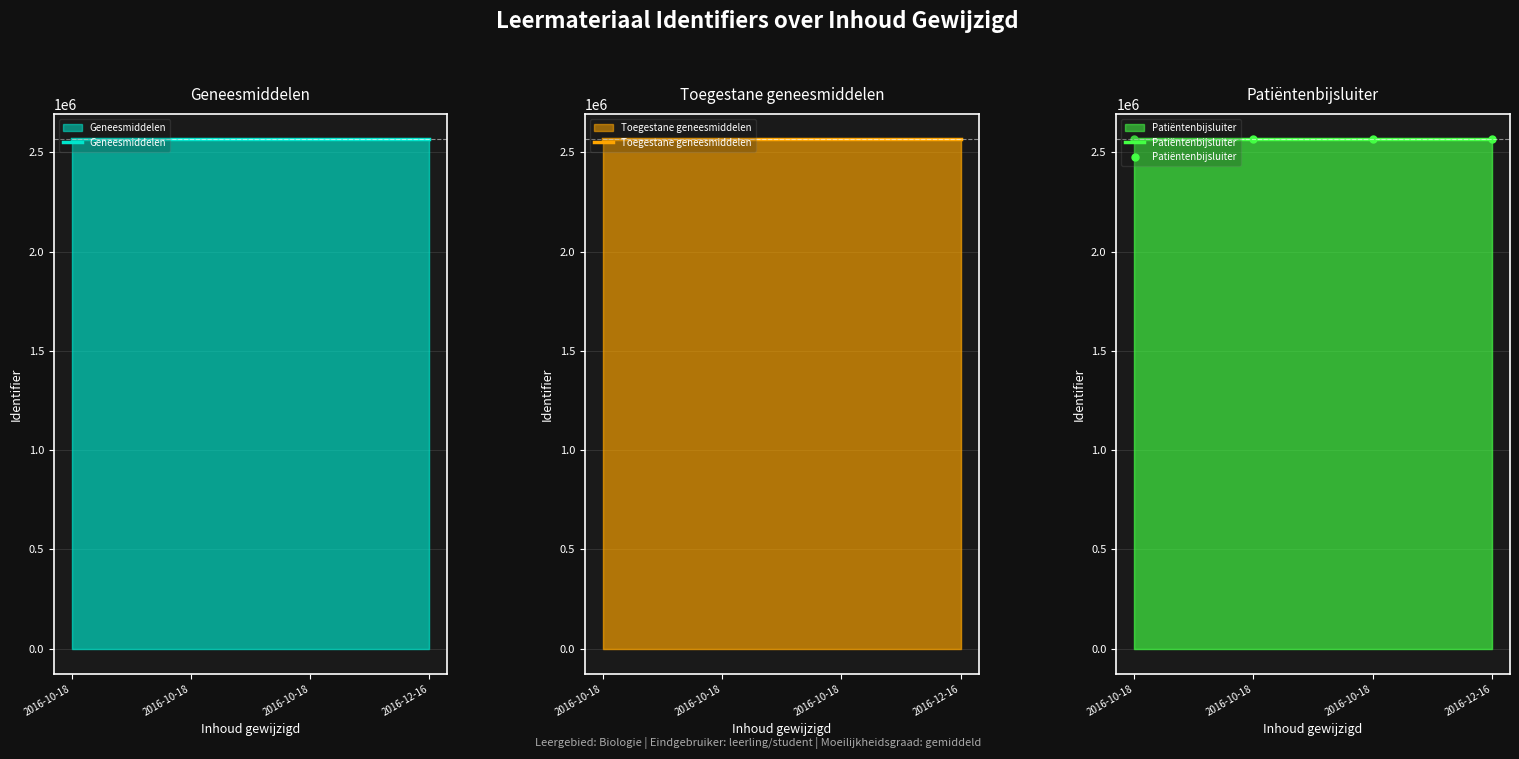

What is the label of the 2nd point from the left?

2016-10-18